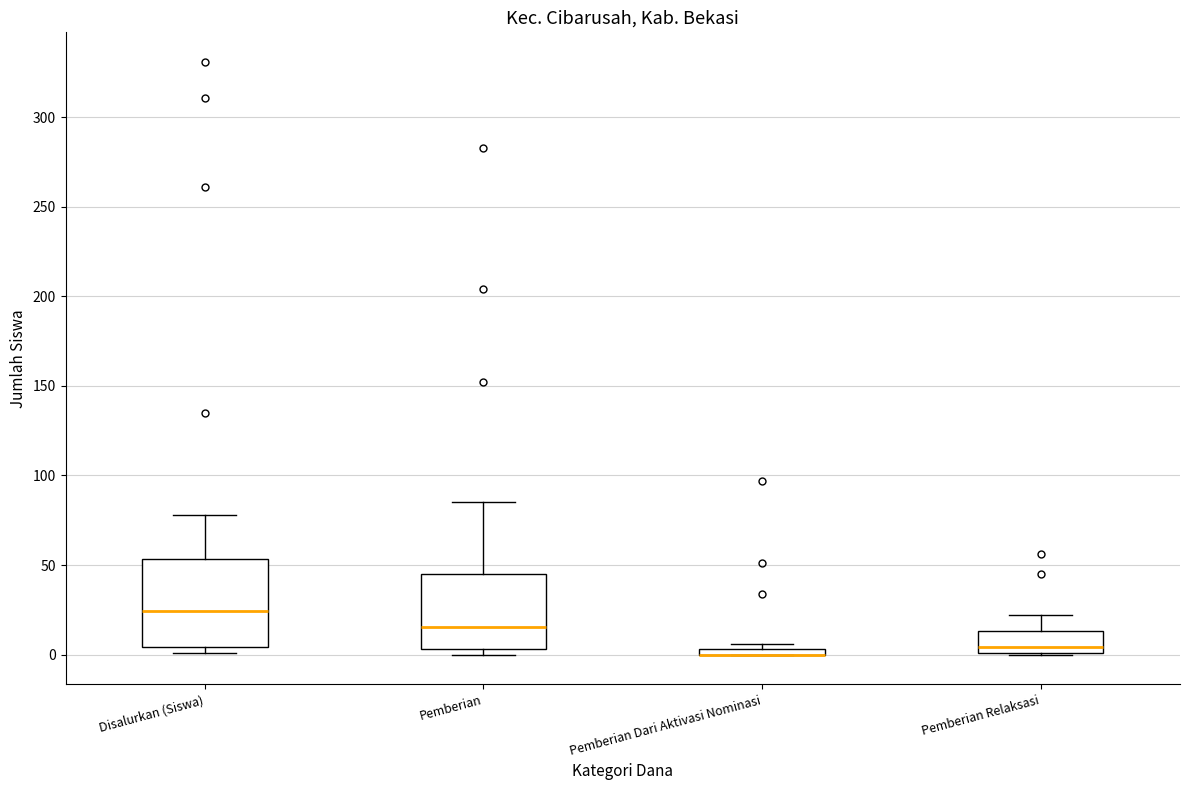

Comparing the boxes themselves (not the whiskers), which one is the tallest?

Disalurkan (Siswa)